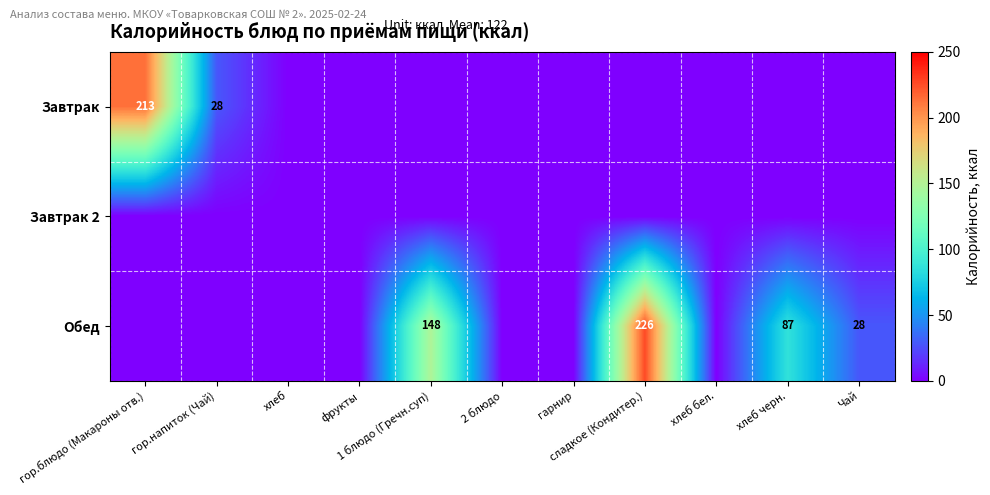

How many Обед values are between 0 and 87?

9